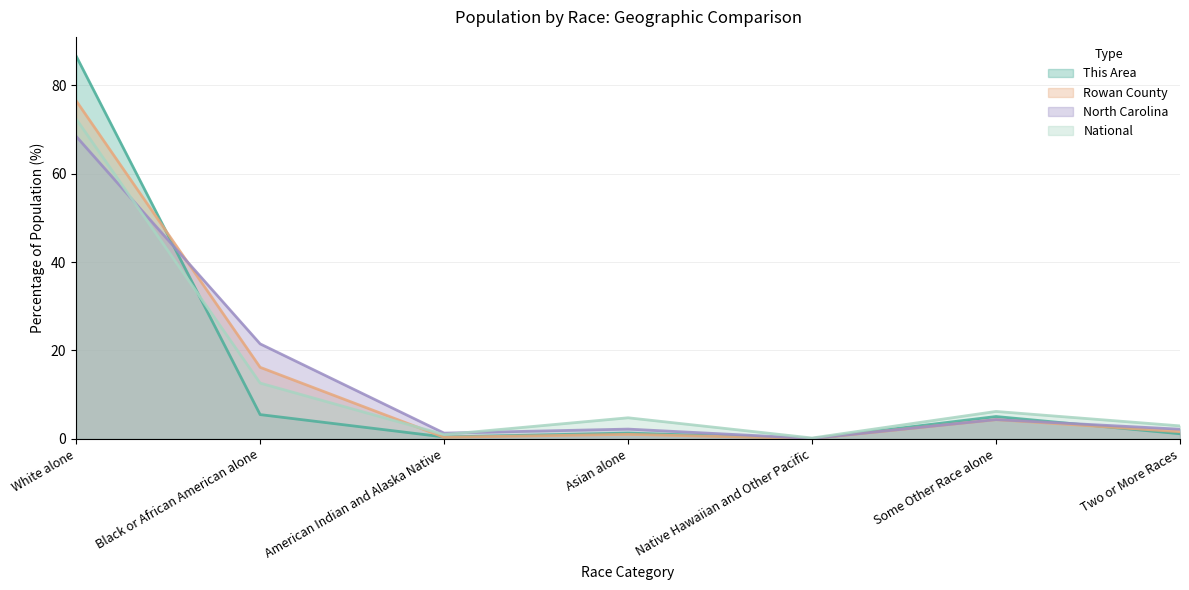

What is the difference between the North Carolina values at Asian alone and Some Other Race alone?

2.2